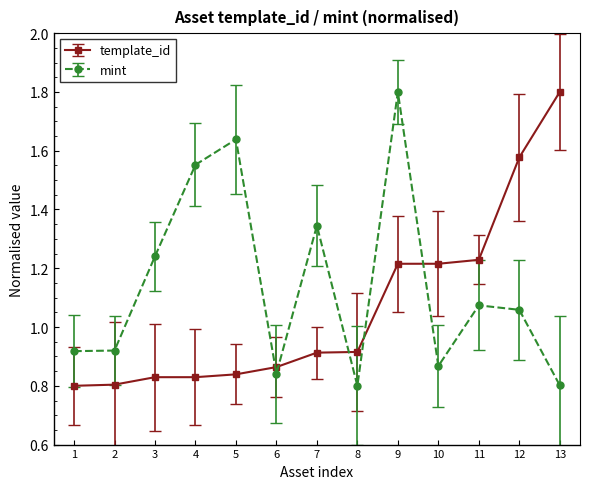

True or false: mint and template_id intersect in this chart.

True